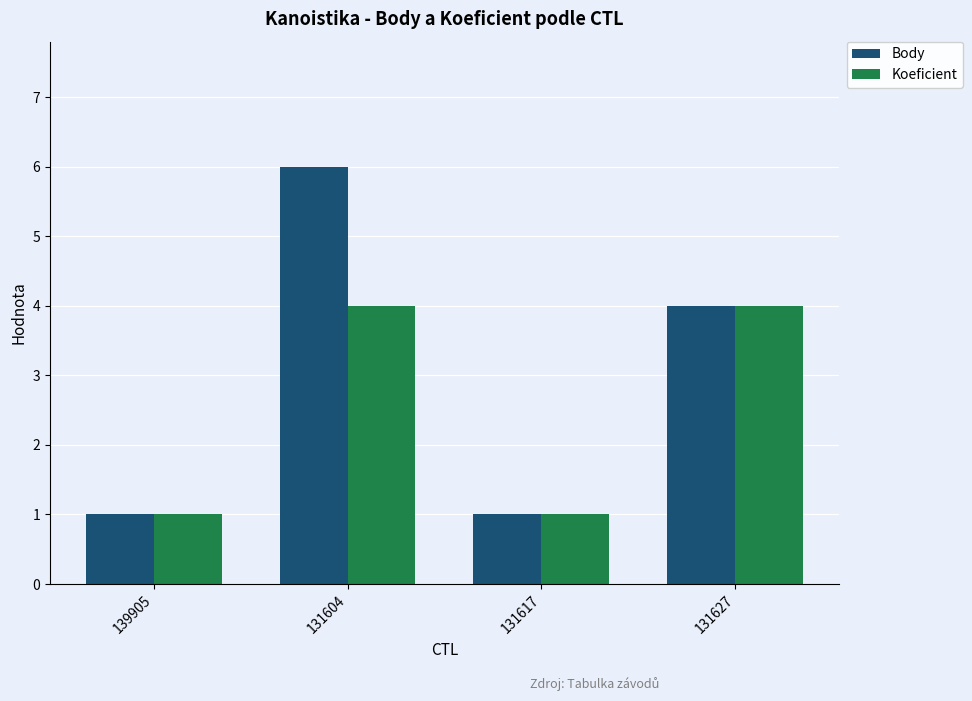

Rank the series by their maximum value, from highest to lowest.

Body, Koeficient